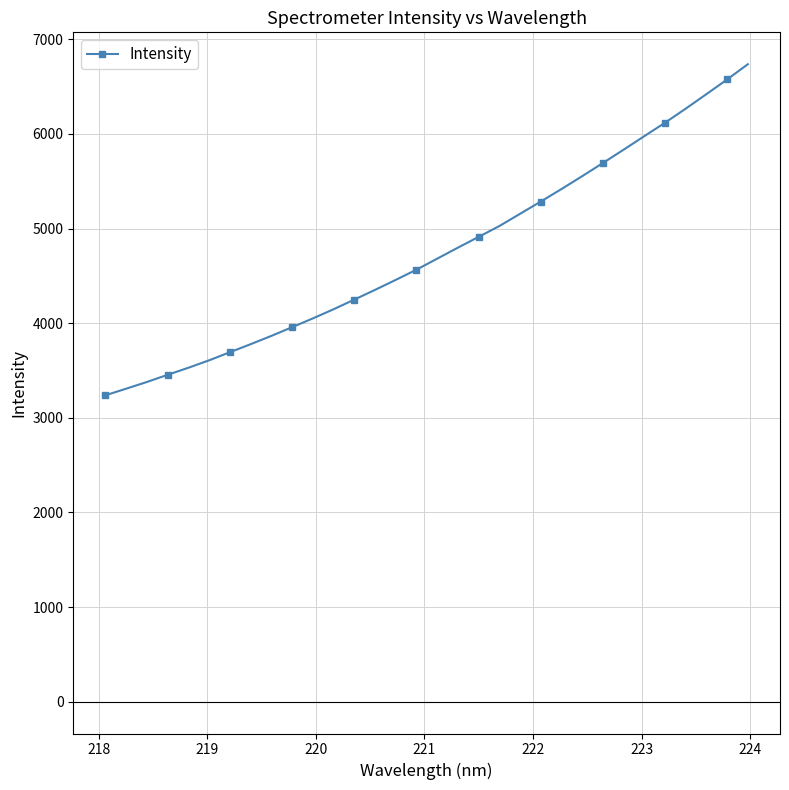

What is the minimum value shown in the chart?

3237.4